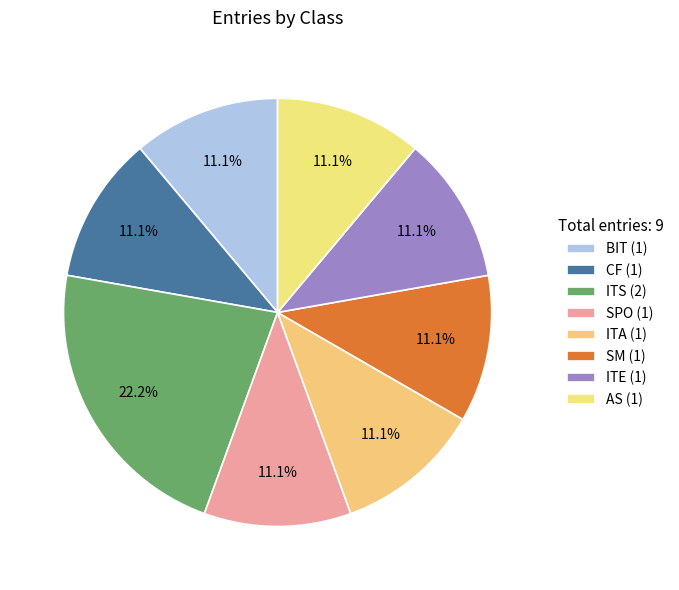

What is the largest slice in the pie chart?

ITS